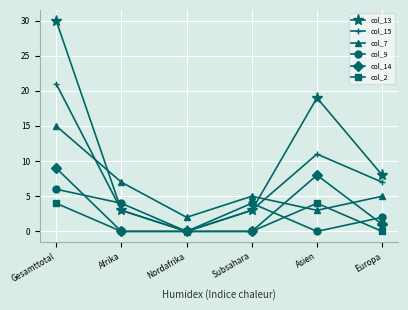

Count the number of categories in the chart.

6